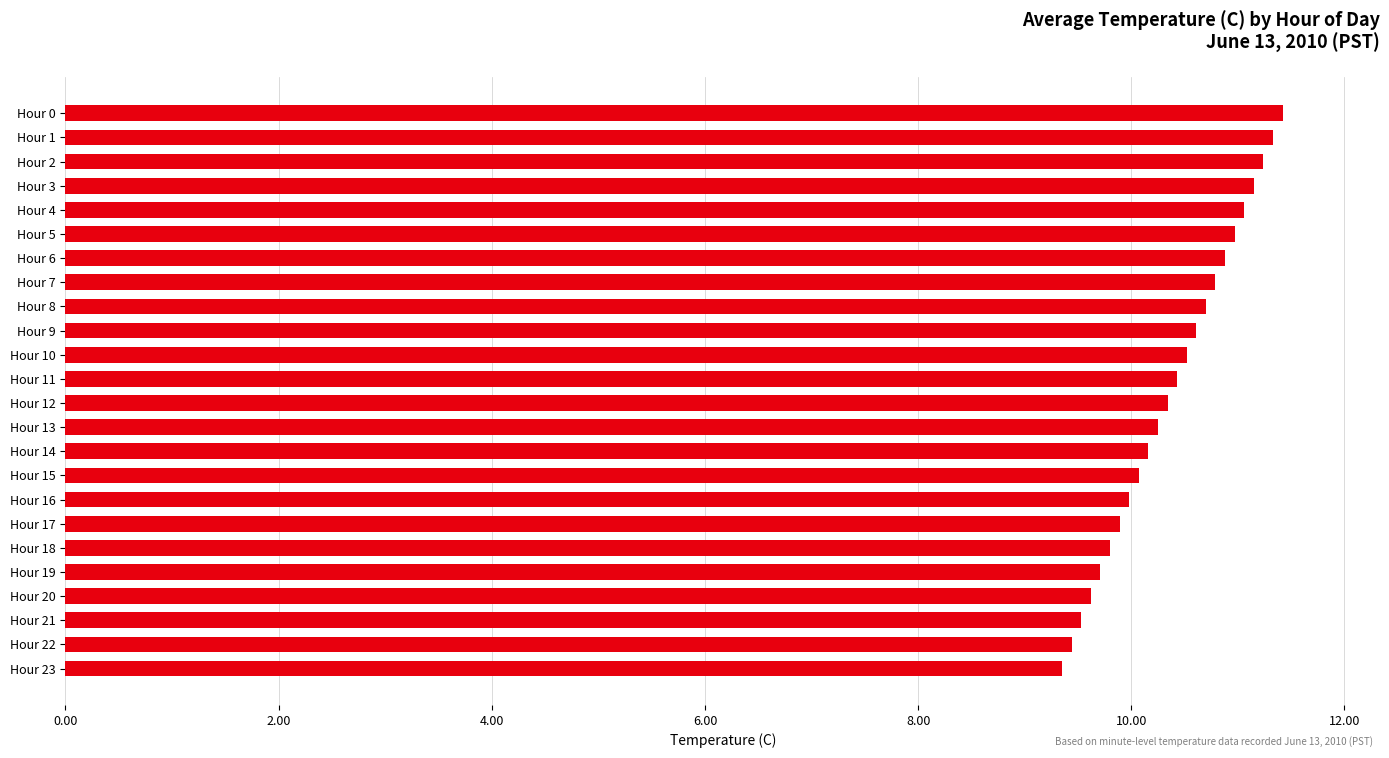

What is the difference between the second highest and minimum values?

2.0